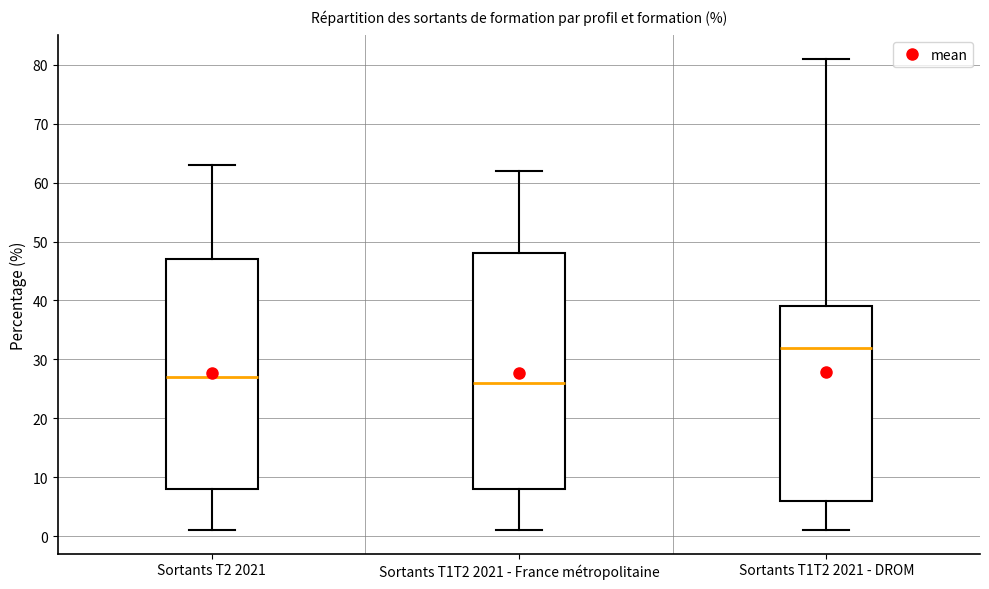

Which box is the tallest, from its lower edge to its upper edge?

Sortants T1T2 2021 - France métropolitaine